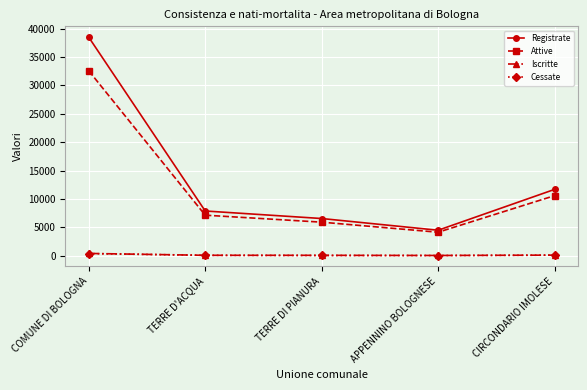

What is the difference between the Attive values at CIRCONDARIO IMOLESE and TERRE D'ACQUA?

3438